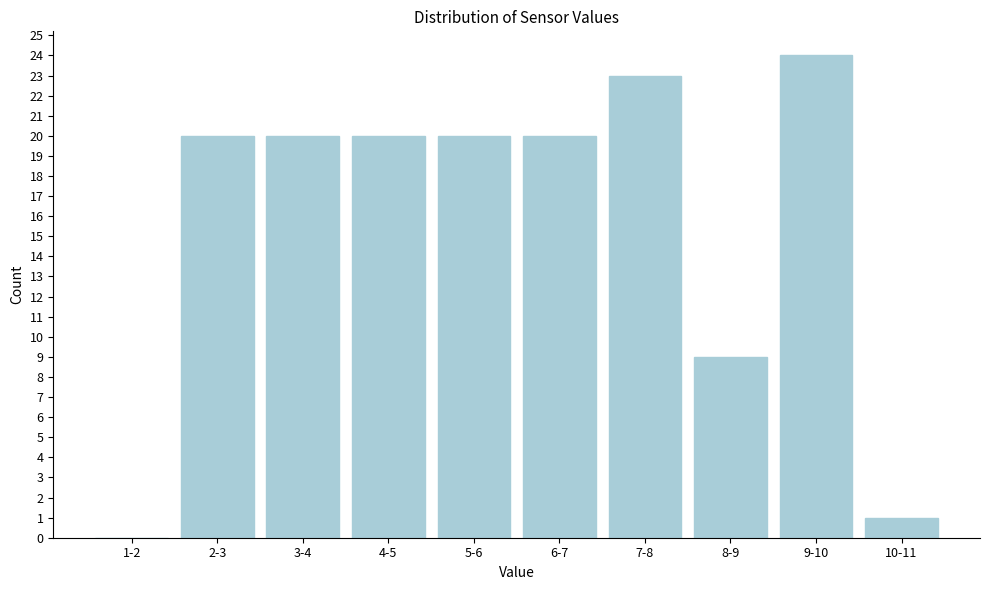

Reading right to left, extract all data points from this chart.

10-11=1	9-10=24	8-9=9	7-8=23	6-7=20	5-6=20	4-5=20	3-4=20	2-3=20	1-2=0